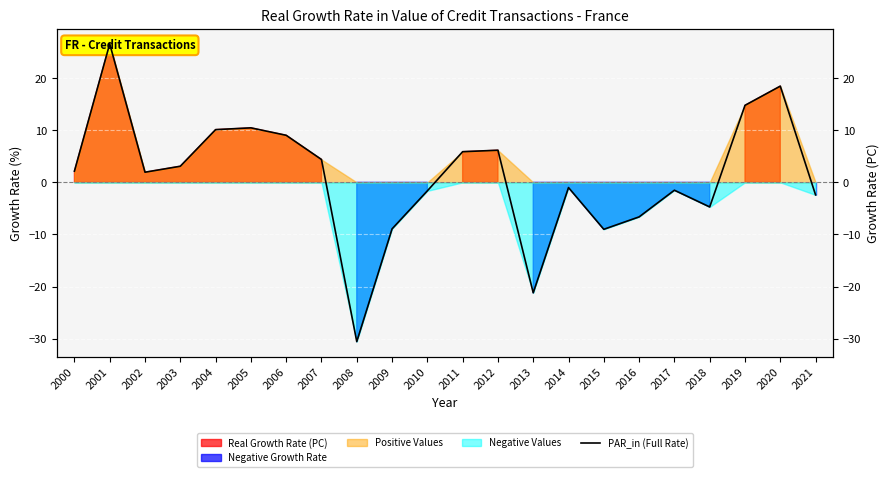

Which category has the lowest value across all series?

2008